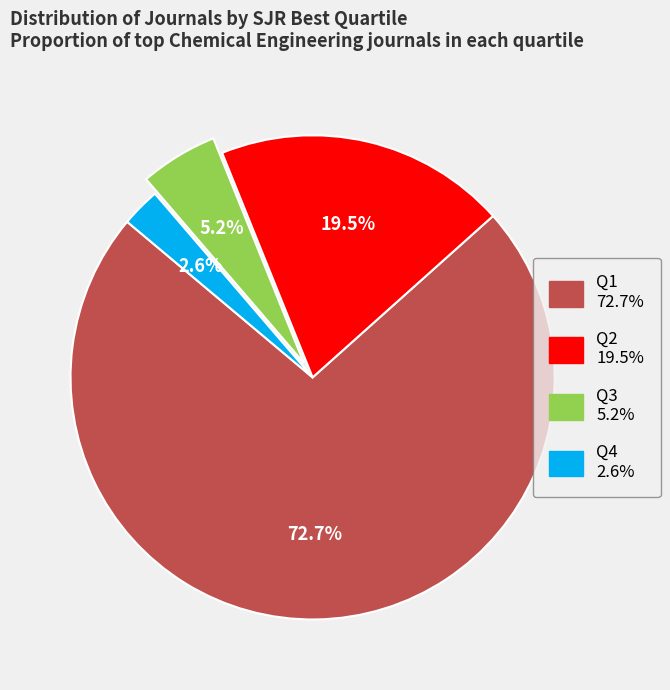

Approximately how many times larger is the value at Q3 compared to Q4?

2.0